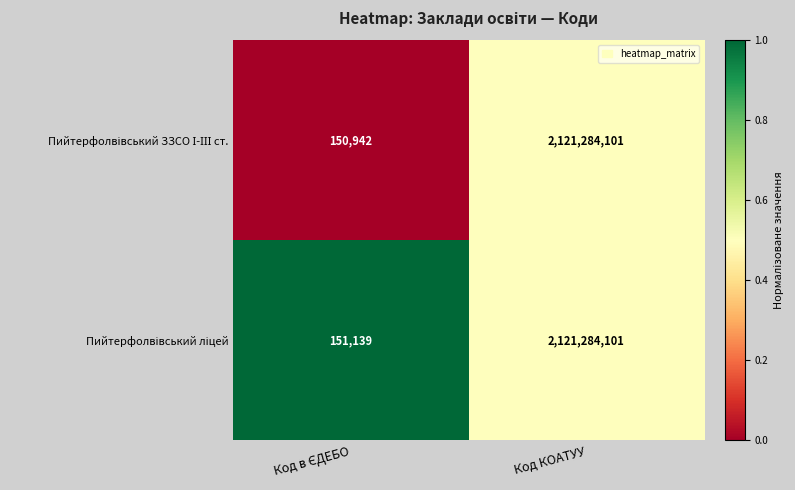

At which category is the sum across all series the highest?

Код КОАТУУ